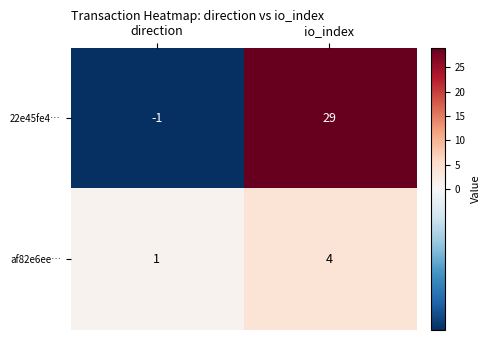

The value of af82e6ee… at io_index is 4. True or false?

True